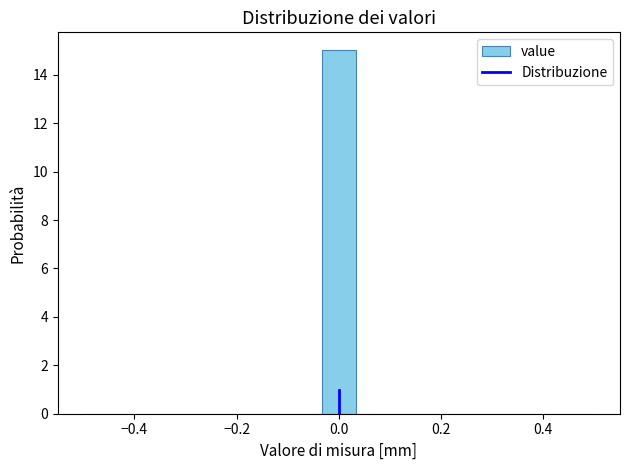

Read against the x-axis, roughly where is the centre of the tallest bar?

0.00